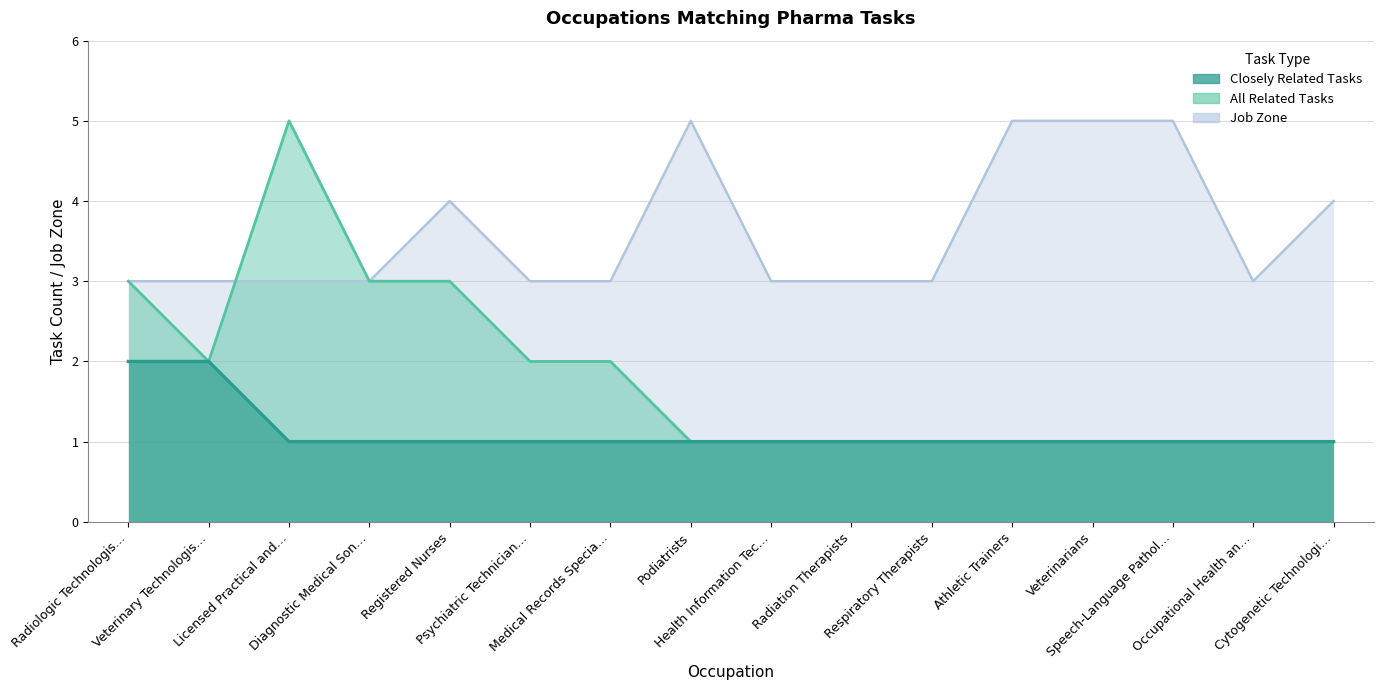

What is the value of the All Related Tasks point at the 4th from the left?

3